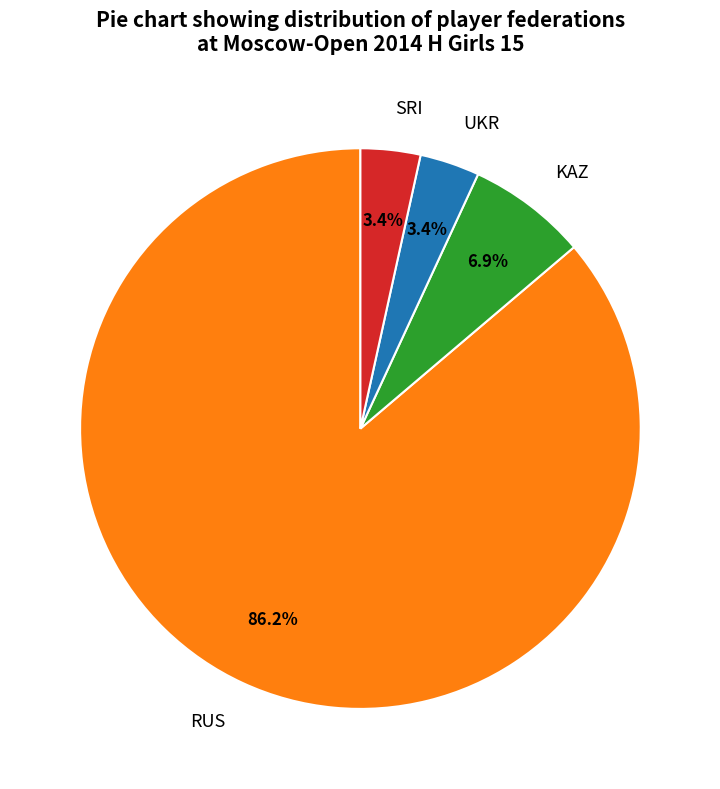

How many segments does this pie chart have?

4